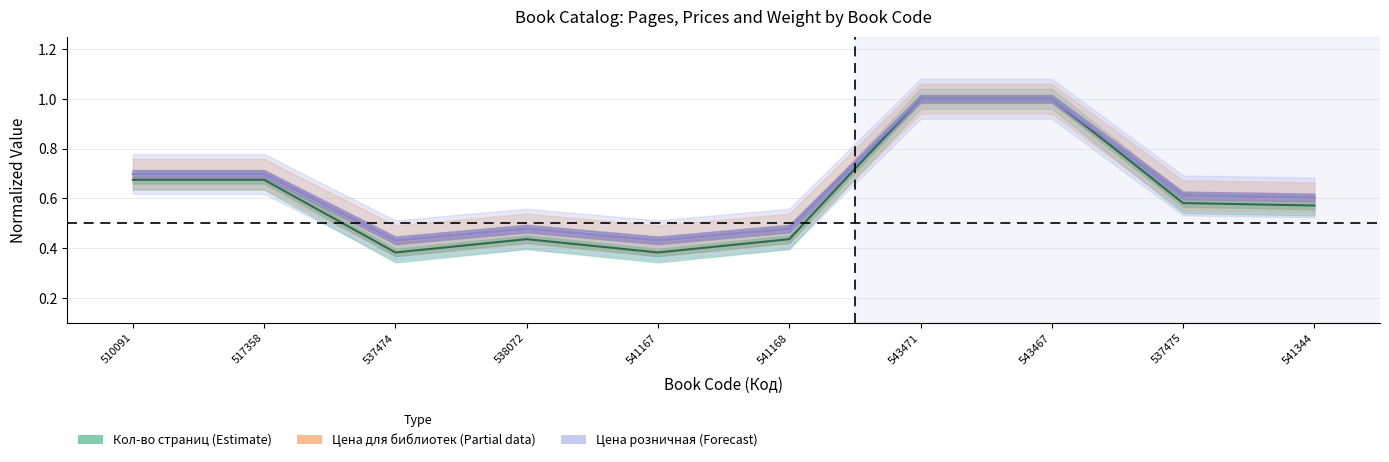

Which label corresponds to the largest value in the chart?

543471